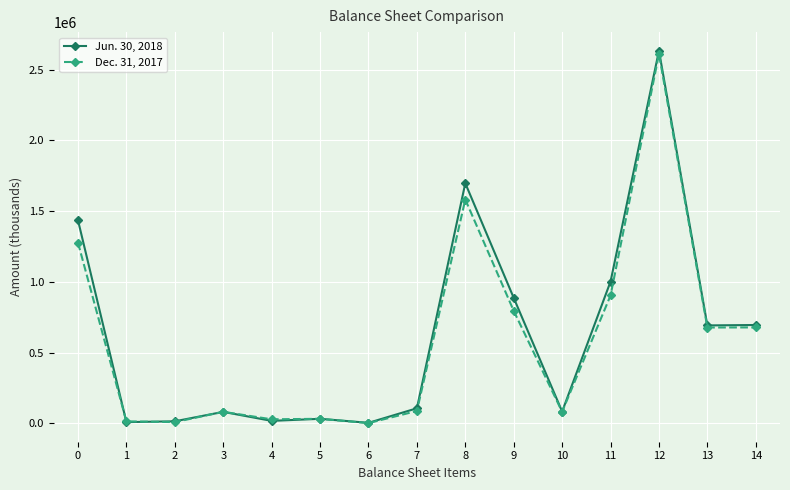

Does the chart display data point markers on the line(s)?

Yes